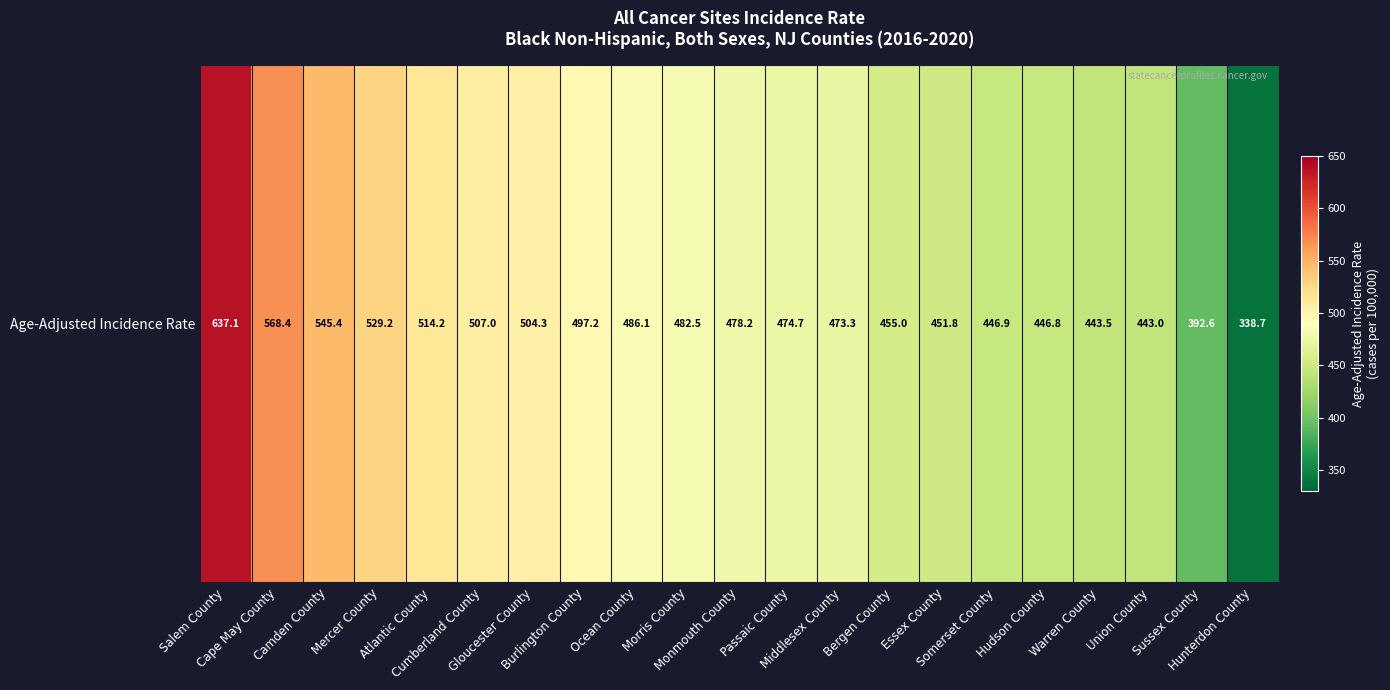

What is the minimum value shown in the chart?

338.7